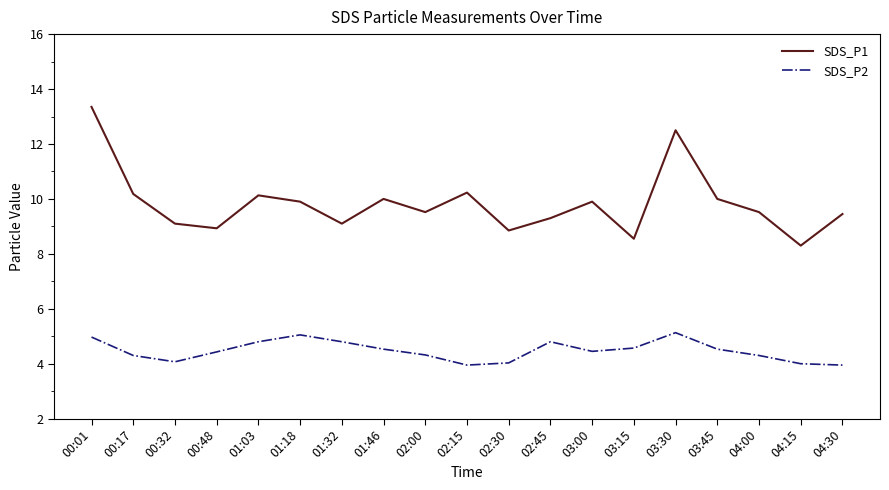

The value of SDS_P1 at 02:00 is 3.5. True or false?

False